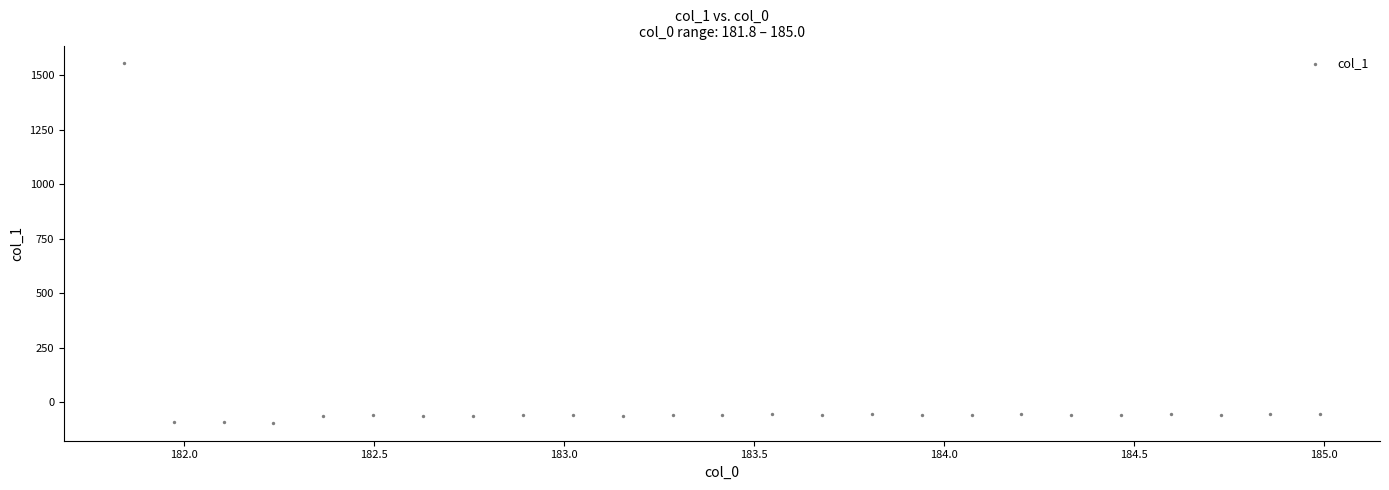

What is the range of Y values (max minus min)?

1647.2